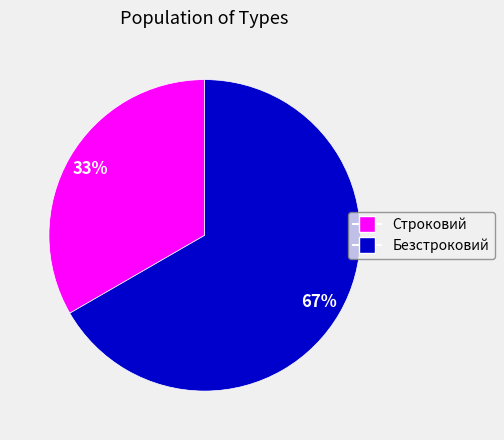

Which slice represents more than half of the pie?

Безстроковий